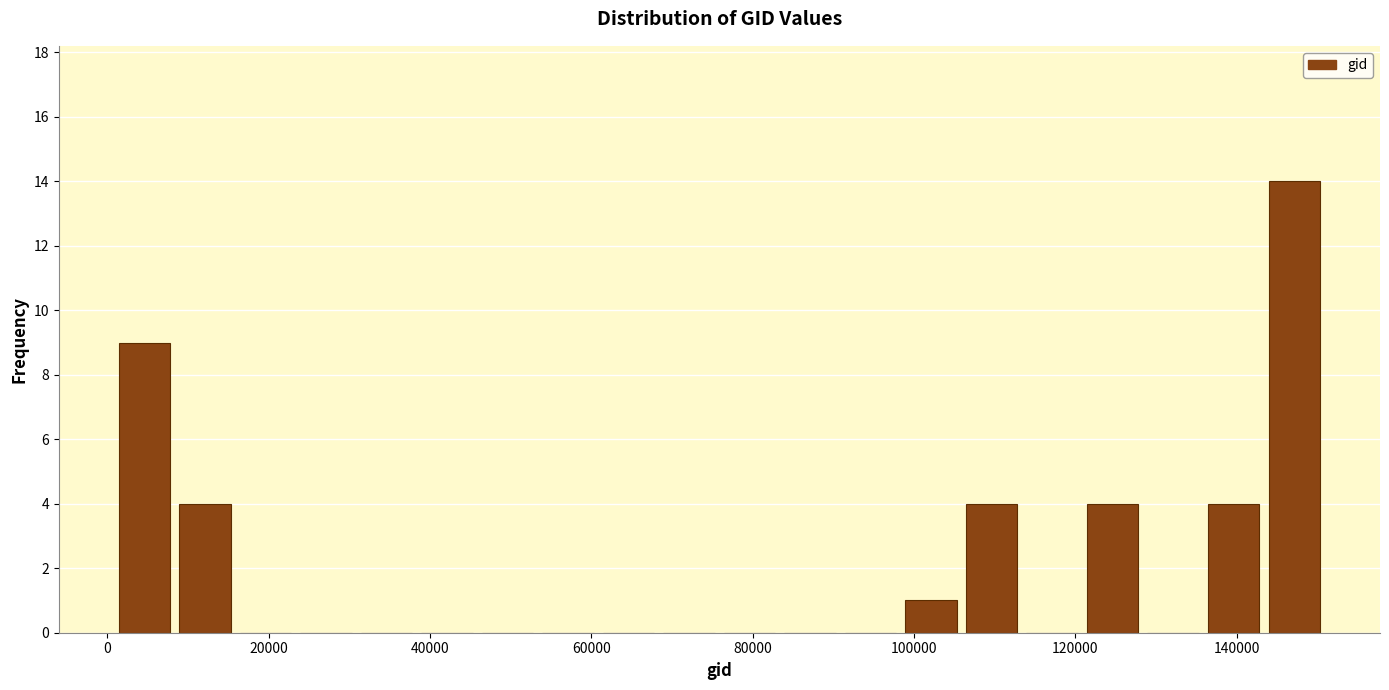

Read against the x-axis, roughly where is the centre of the tallest bar?

148000